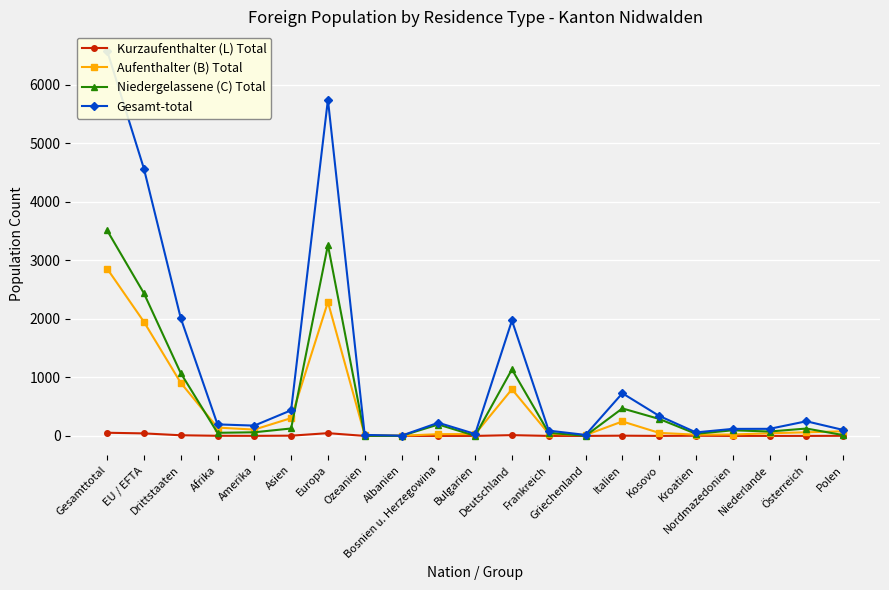

How many interior local valleys does the Niedergelassene (C) Total series have?

6